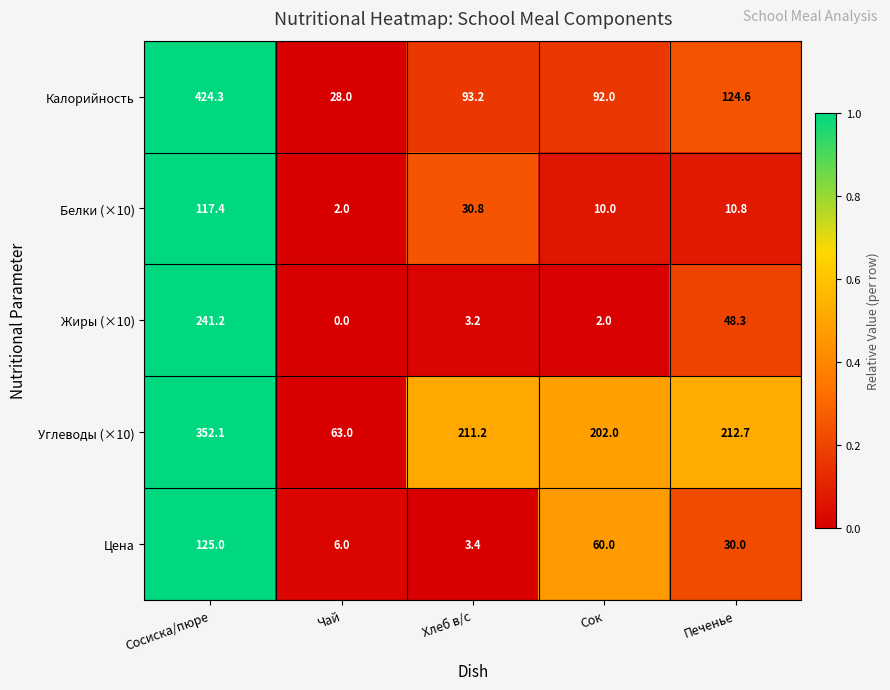

What is the spread (max minus min) of values at Печенье?

201.9